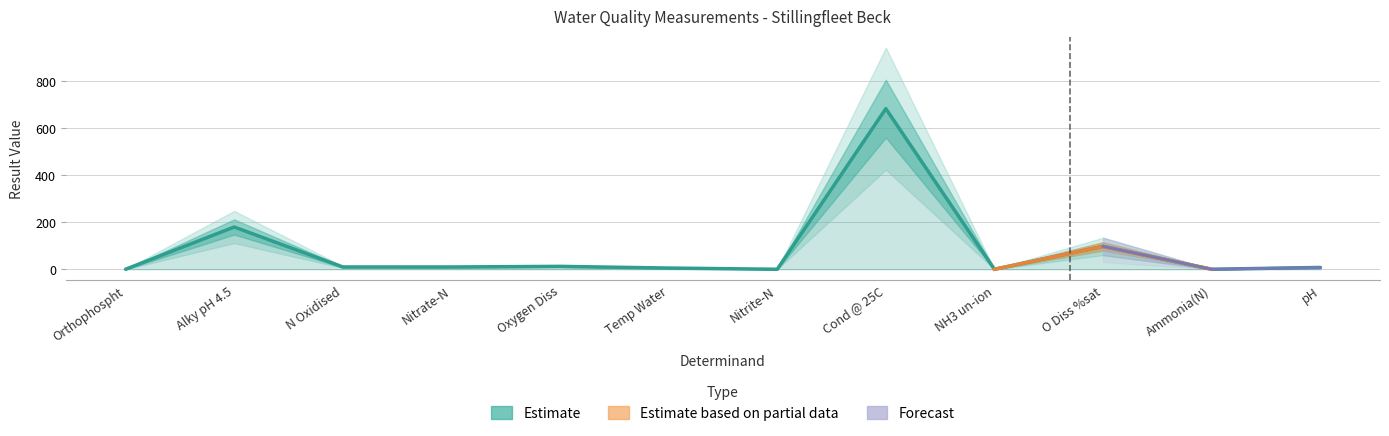

Reading right to left, list all the values displayed in this chart.

pH=7.8	Ammonia(N)=0.1	O Diss %sat=97.5	NH3 un-ion=0.0	Cond @ 25C=684.0	Nitrite-N=0.0	Temp Water=5.2	Oxygen Diss=12.4	Nitrate-N=9.8	N Oxidised=9.8	Alky pH 4.5=180.0	Orthophospht=0.0